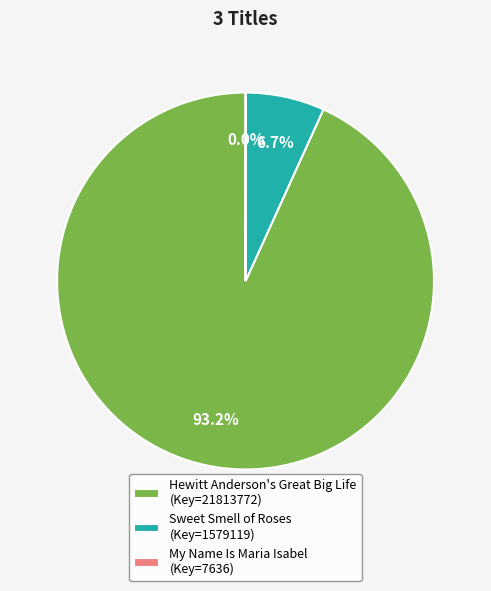

Does Sweet Smell of Roses account for over 50% of the chart?

No